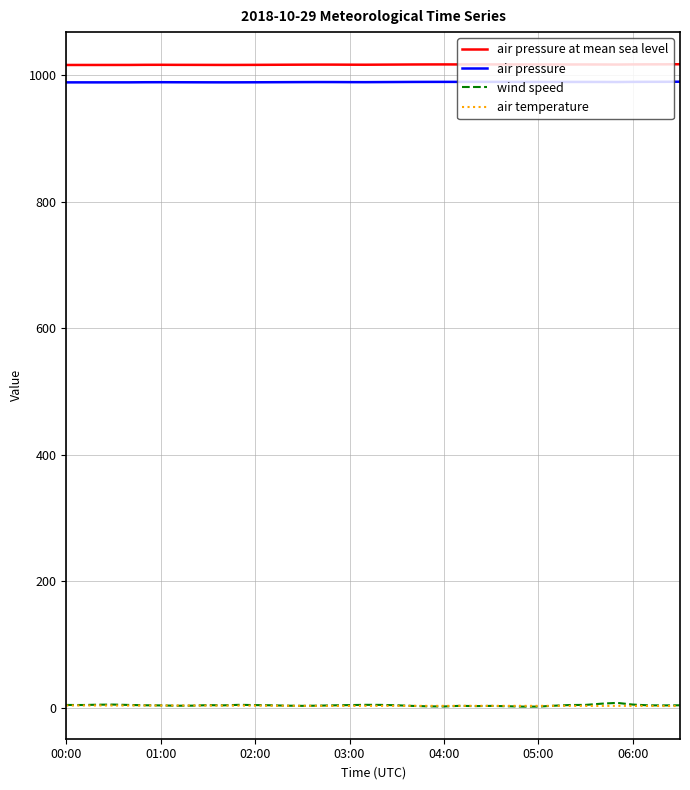

True or false: air pressure and air temperature cross at least once.

False